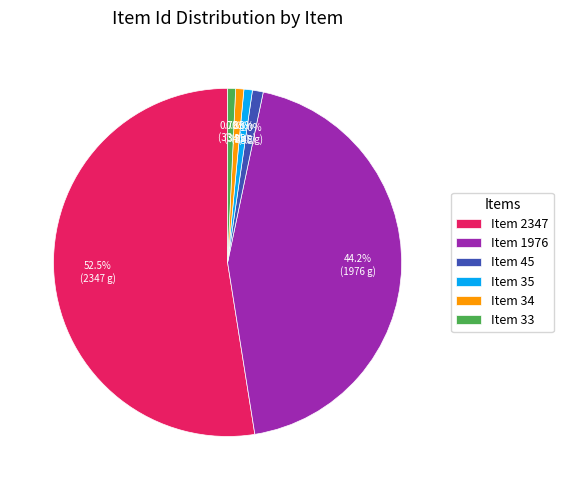

To the nearest percent, what percentage of the pie is Item 1976?

44%